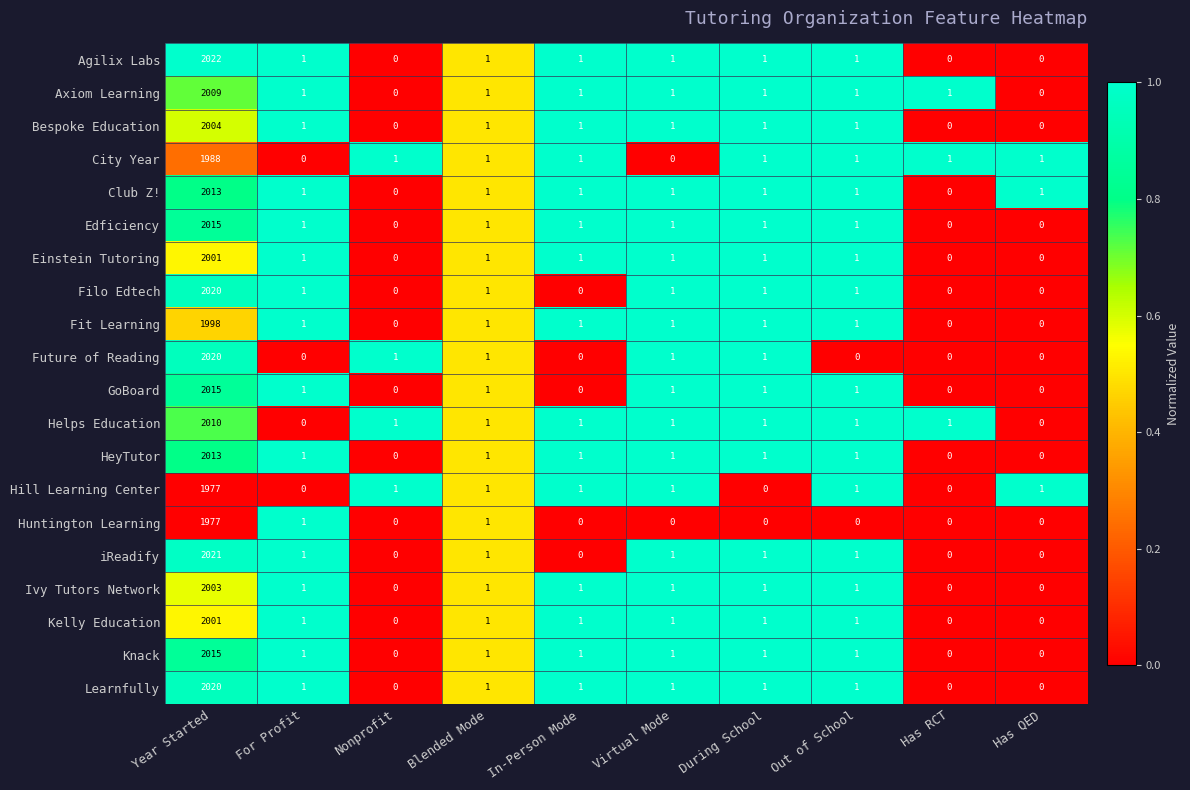

The Helps Education series shows 1322 at Has QED. True or false?

False